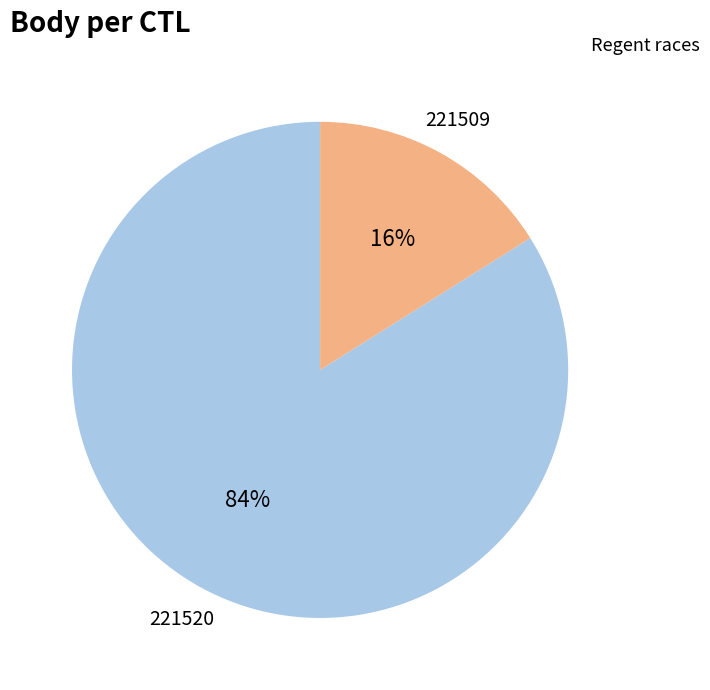

Is it true that 221520 is 84% of the pie?

True